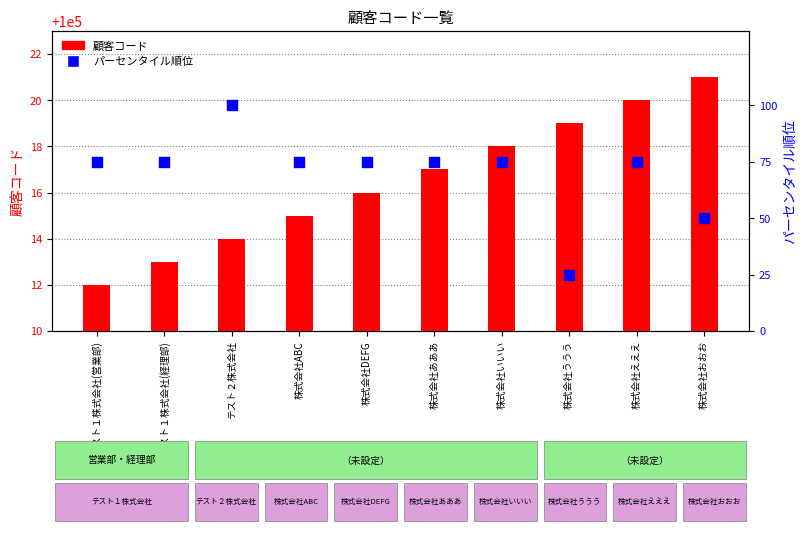

Which series reaches the minimum Y coordinate?

パーセンタイル順位